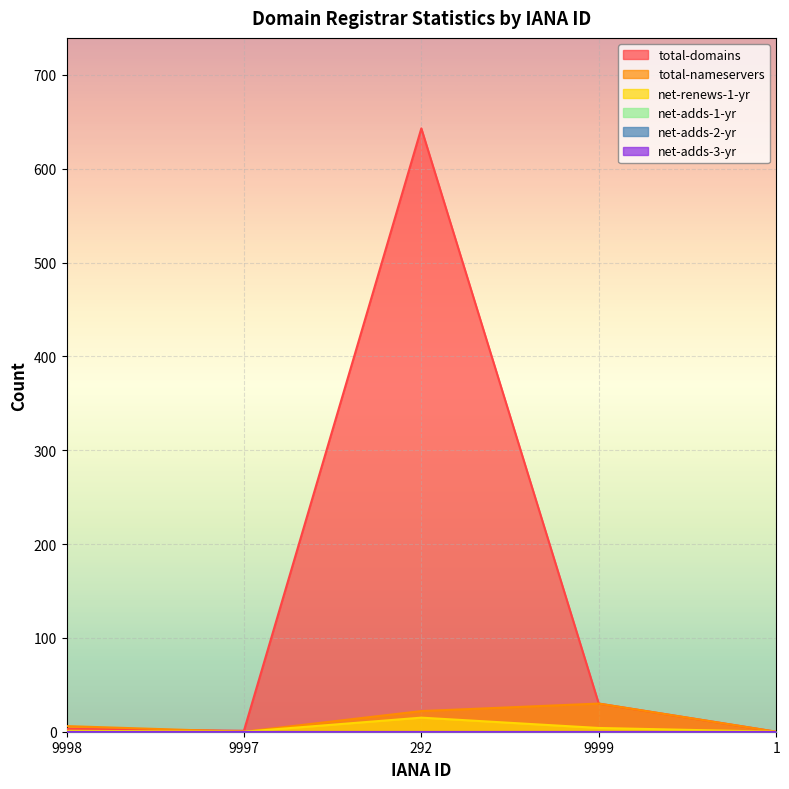

Where is the first local maximum for net-renews-1-yr?

292